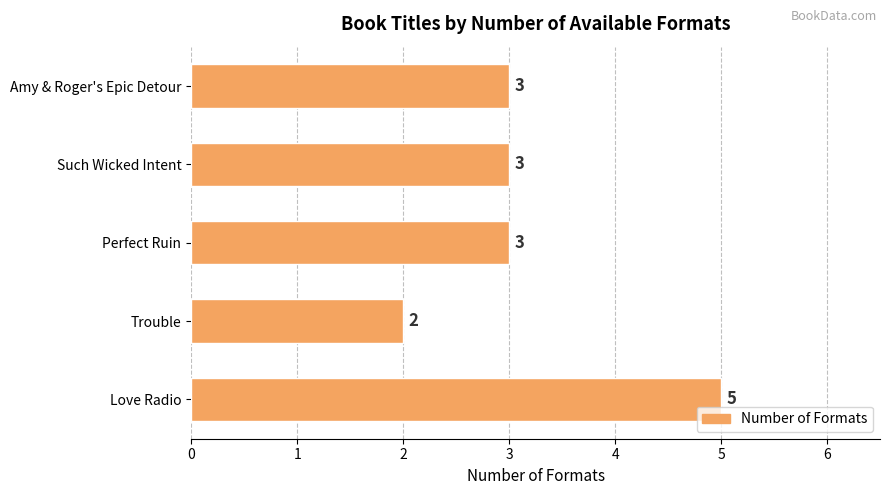

What is the approximate value at Love Radio?

5